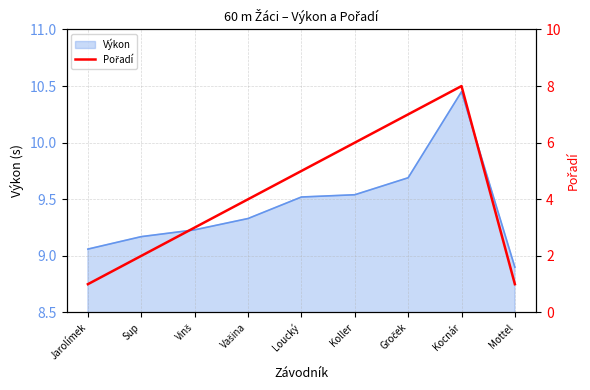

Reading left to right, what are all the values shown in this chart?

1	2	3	4	5	6	7	8	1